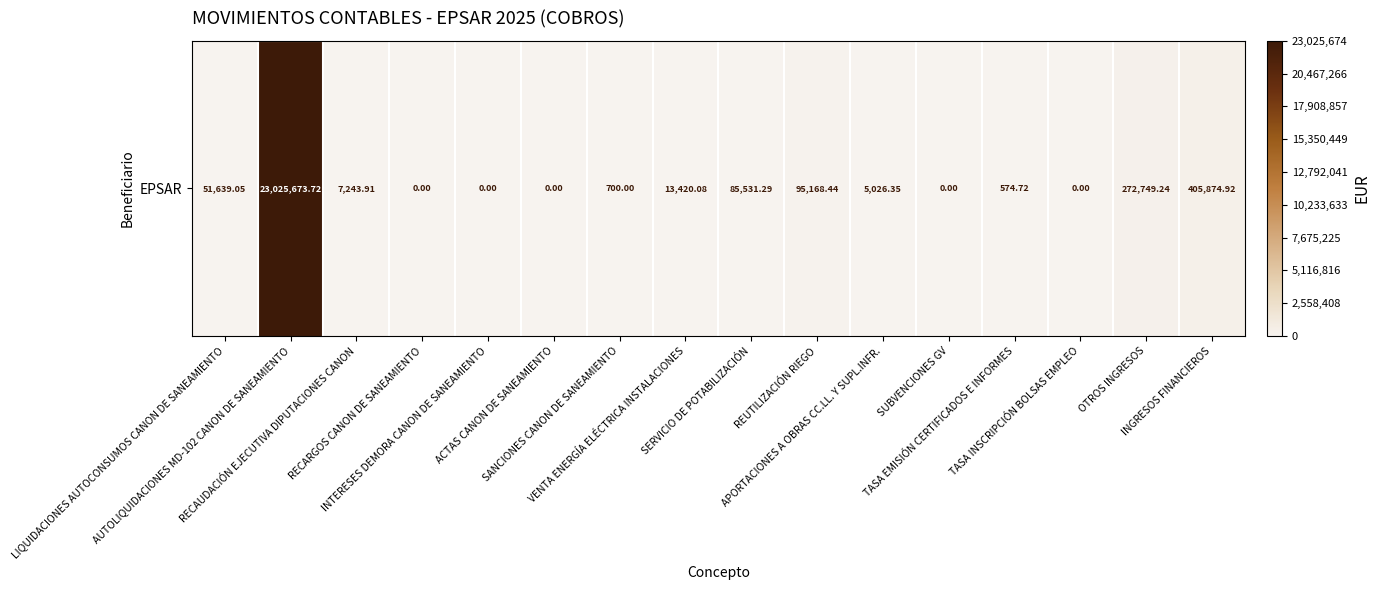

What is the sum of the values at RECARGOS CANON DE SANEAMIENTO and VENTA ENERGÍA ELÉCTRICA INSTALACIONES?

13420.1